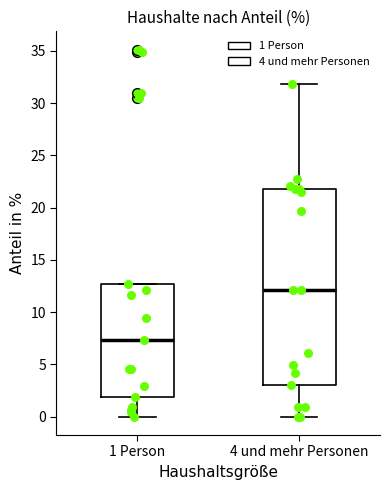

Which box's median line is the lowest?

1 Person